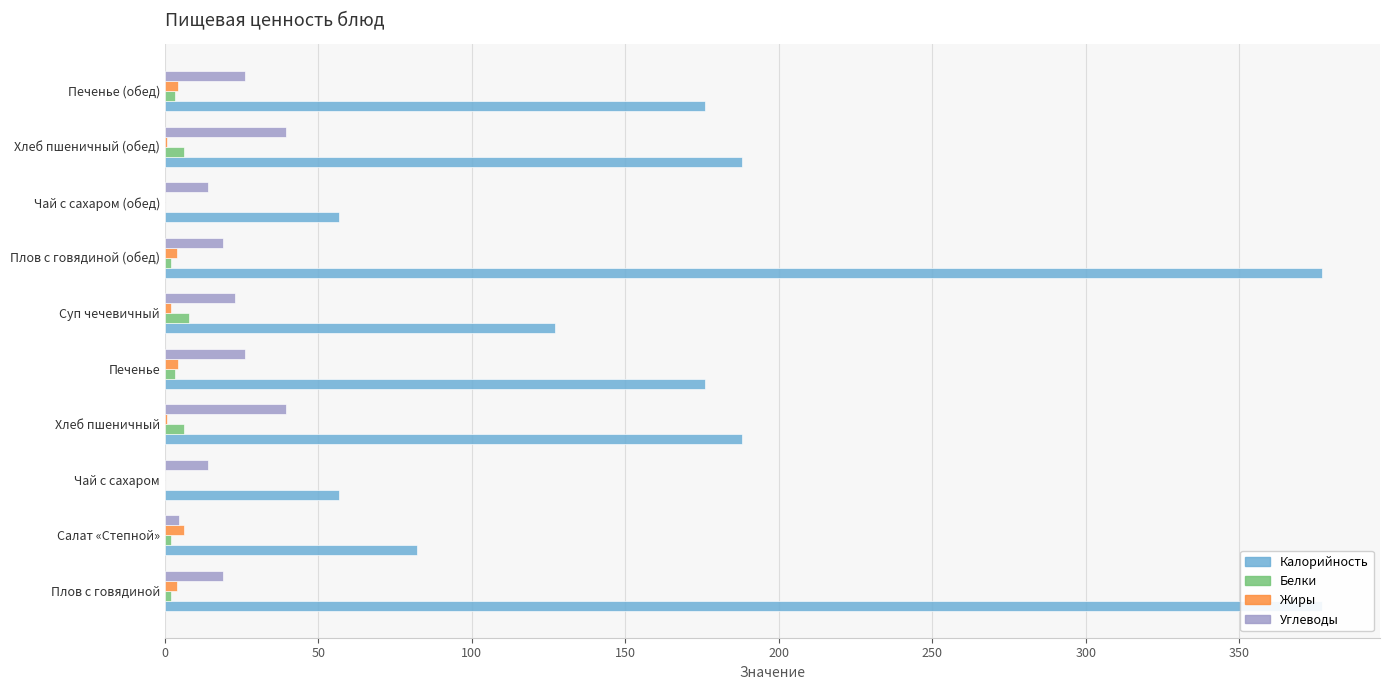

Is the value of Белки at Плов с говядиной (обед) greater than the value of Жиры at Хлеб пшеничный?

Yes